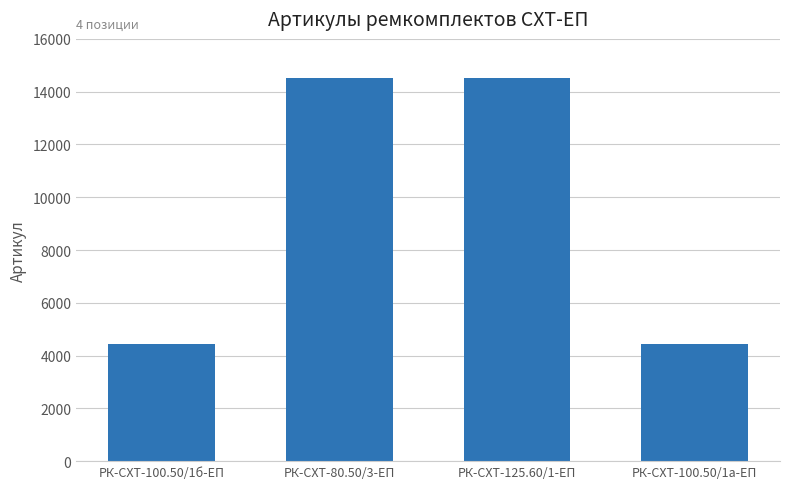

Approximately how many times larger is the value at РК-СХТ-80.50/3-ЕП compared to РК-СХТ-100.50/1б-ЕП?

3.3